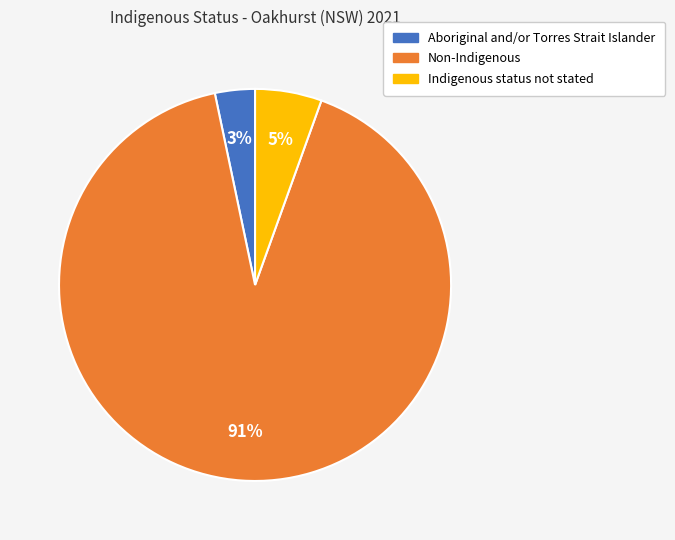

Combined, do Aboriginal and/or Torres Strait Islander and Indigenous status not stated account for over 50%?

No